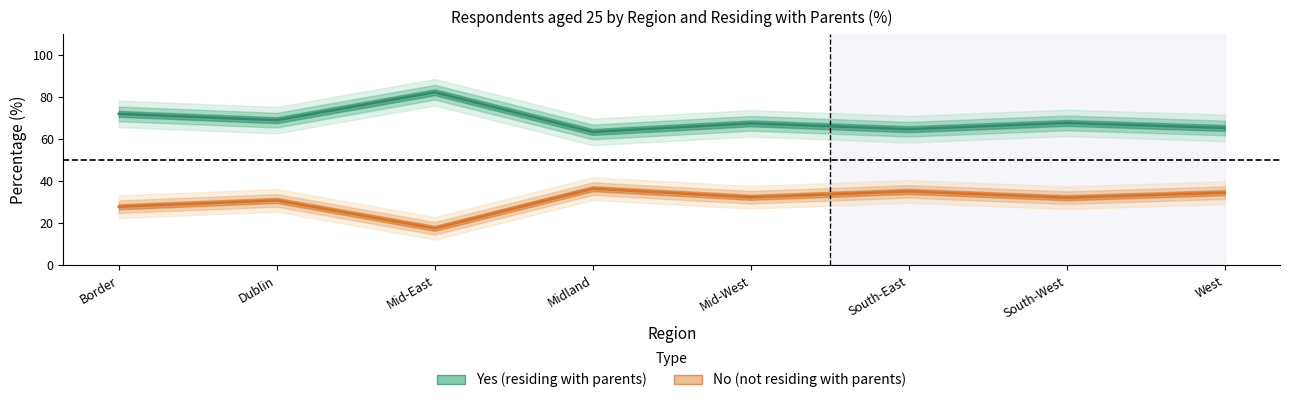

True or false: No and Yes intersect in this chart.

False